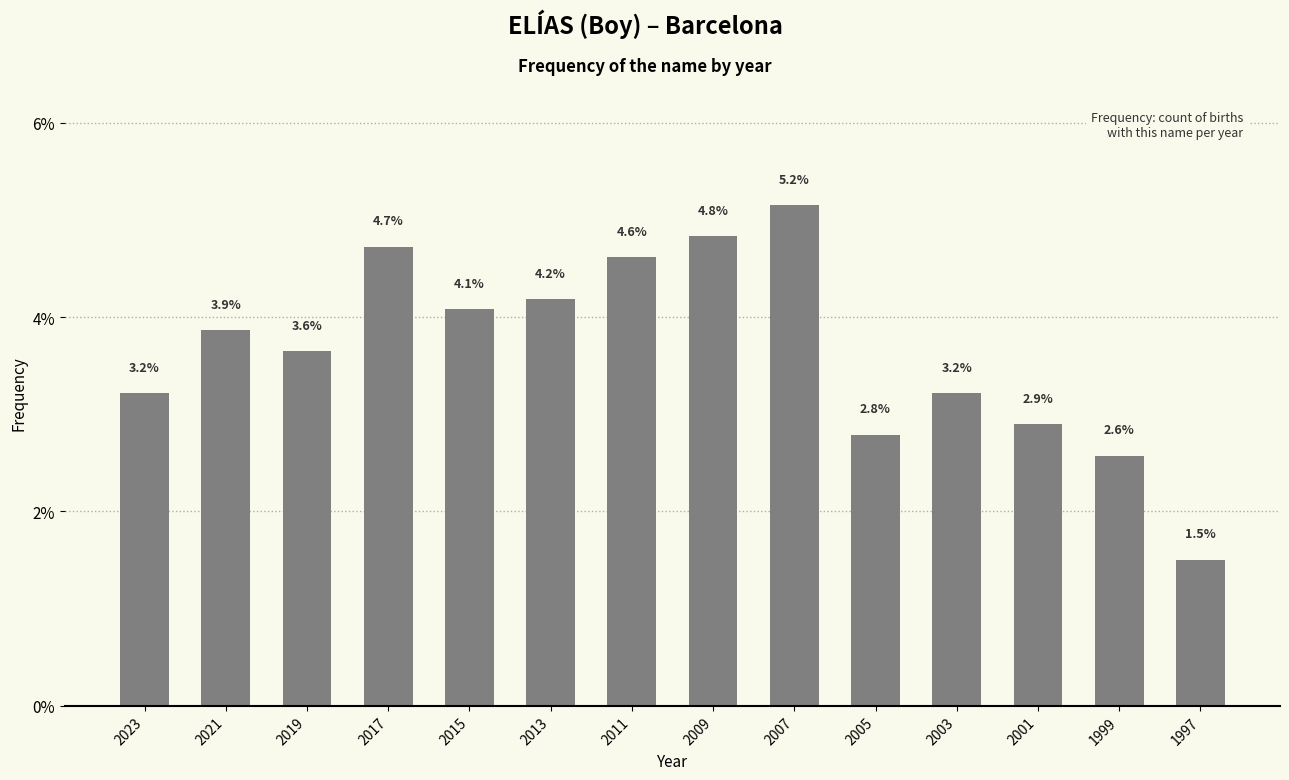

How many bars are there in total?

14